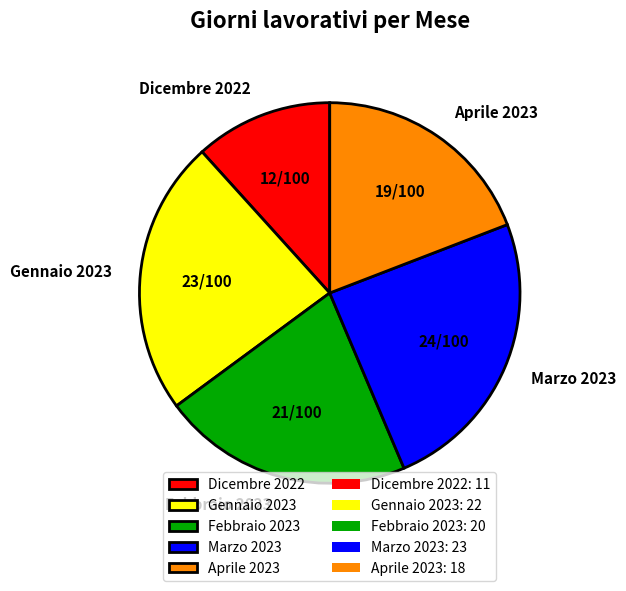

Do Gennaio 2023 and Febbraio 2023 together represent more than half of the pie?

No